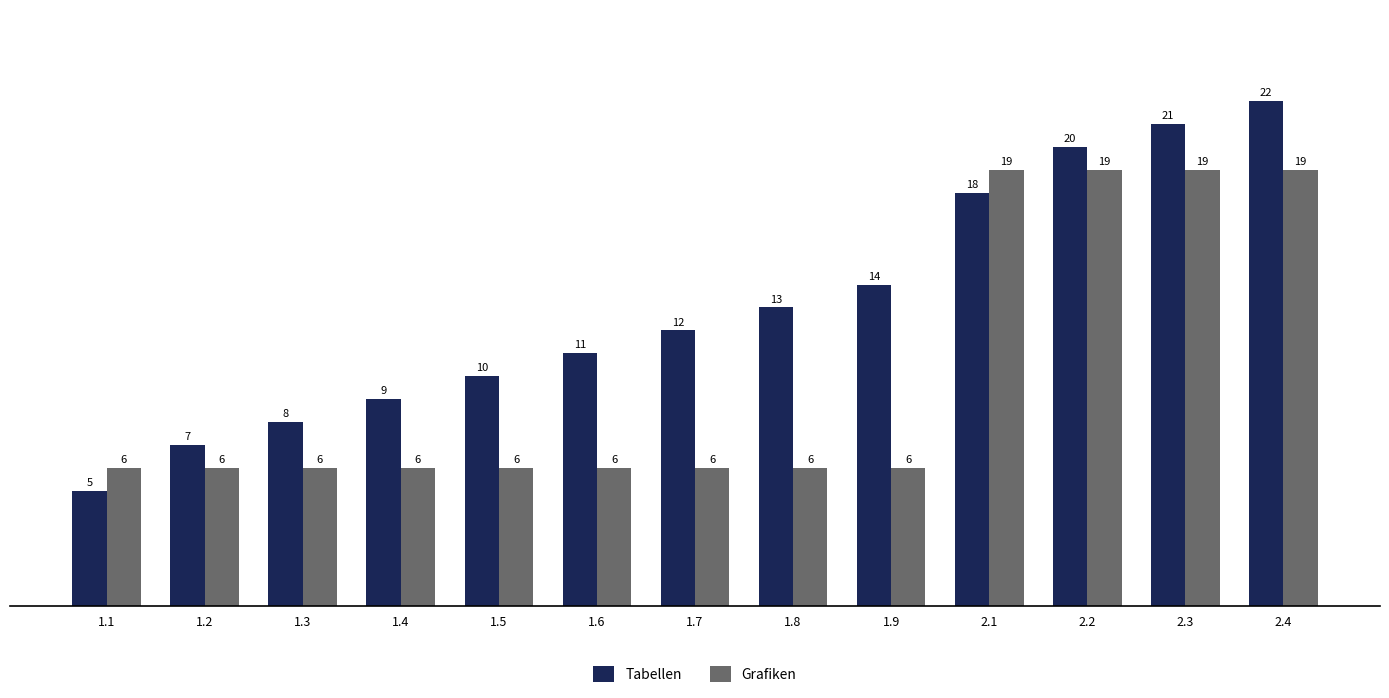

List the series in order of their overall mean, lowest first.

Grafiken, Tabellen